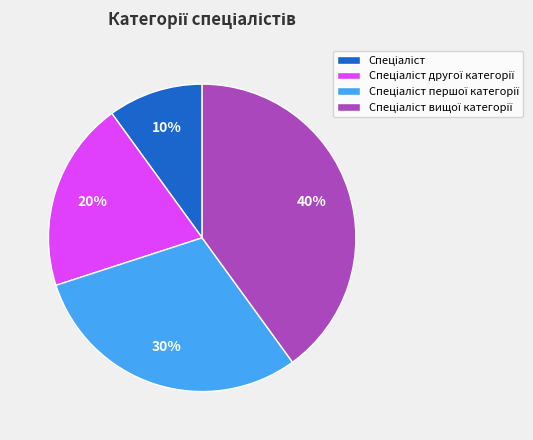

Is there any slice that represents more than half of the pie?

No